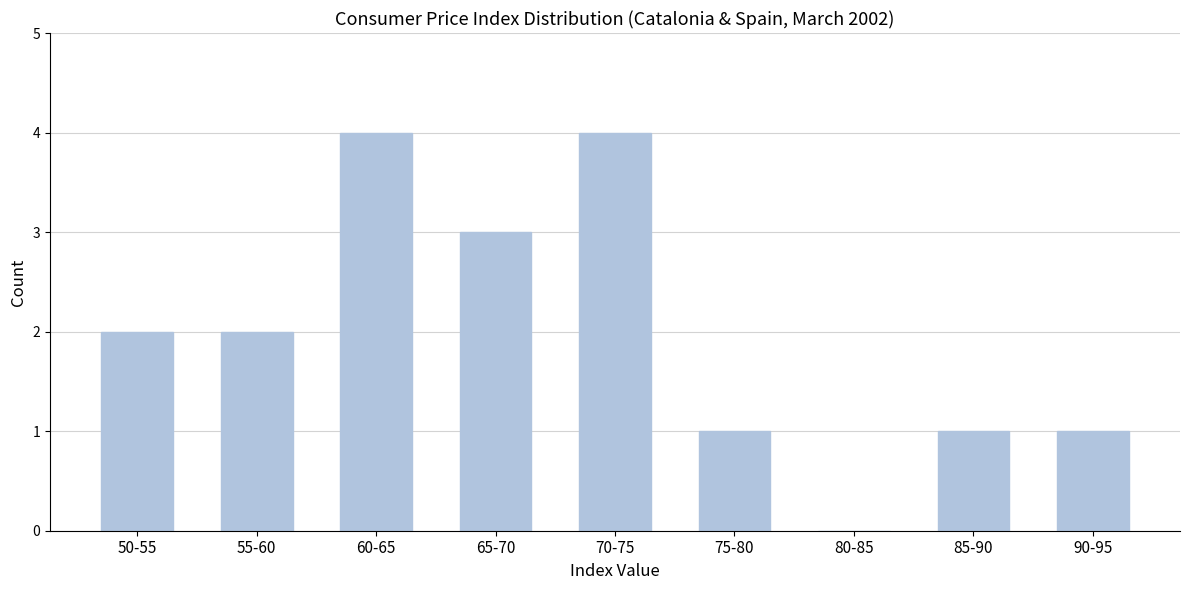

Reading left to right, list all the values displayed in this chart.

50-55=2	55-60=2	60-65=4	65-70=3	70-75=4	75-80=1	80-85=0	85-90=1	90-95=1